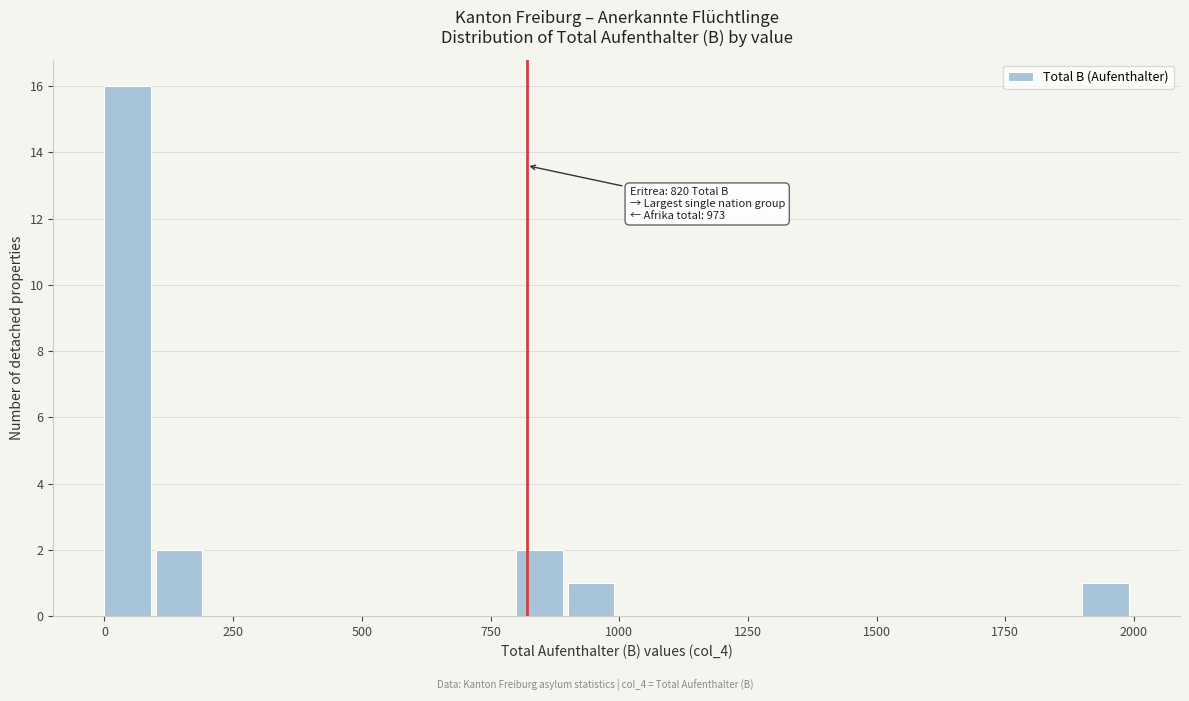

Around what value on the x-axis is the tallest bar? Give the approximate position of its centre, as read against the axis.

50